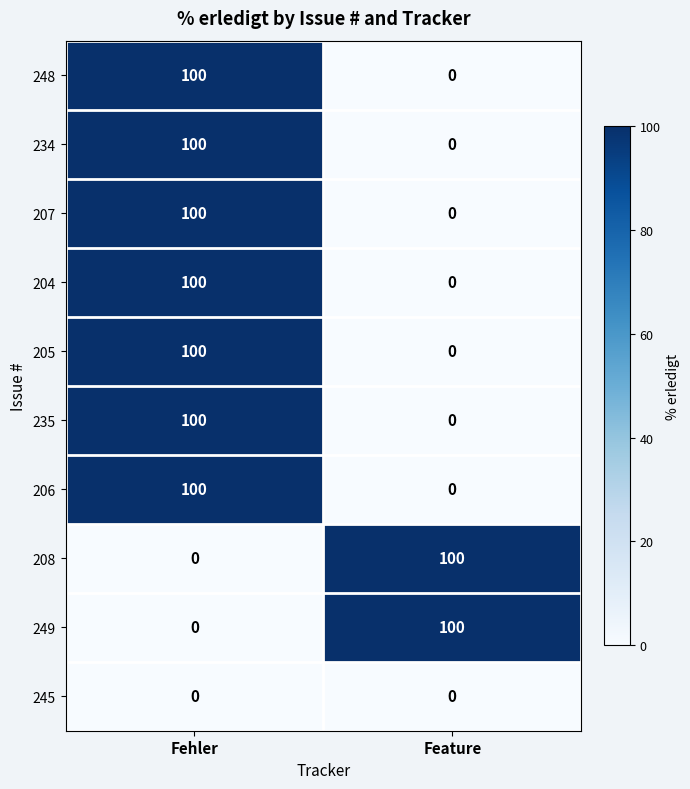

The value of 205 at Feature is 70. True or false?

False